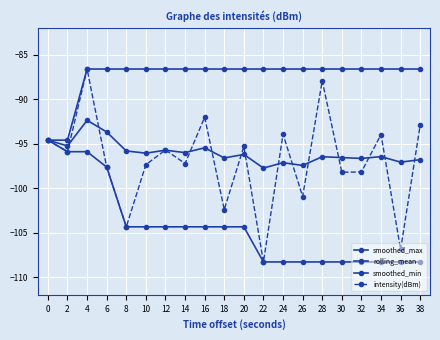

What is the value of the smoothed_min point at the 16th from the left?

-108.3